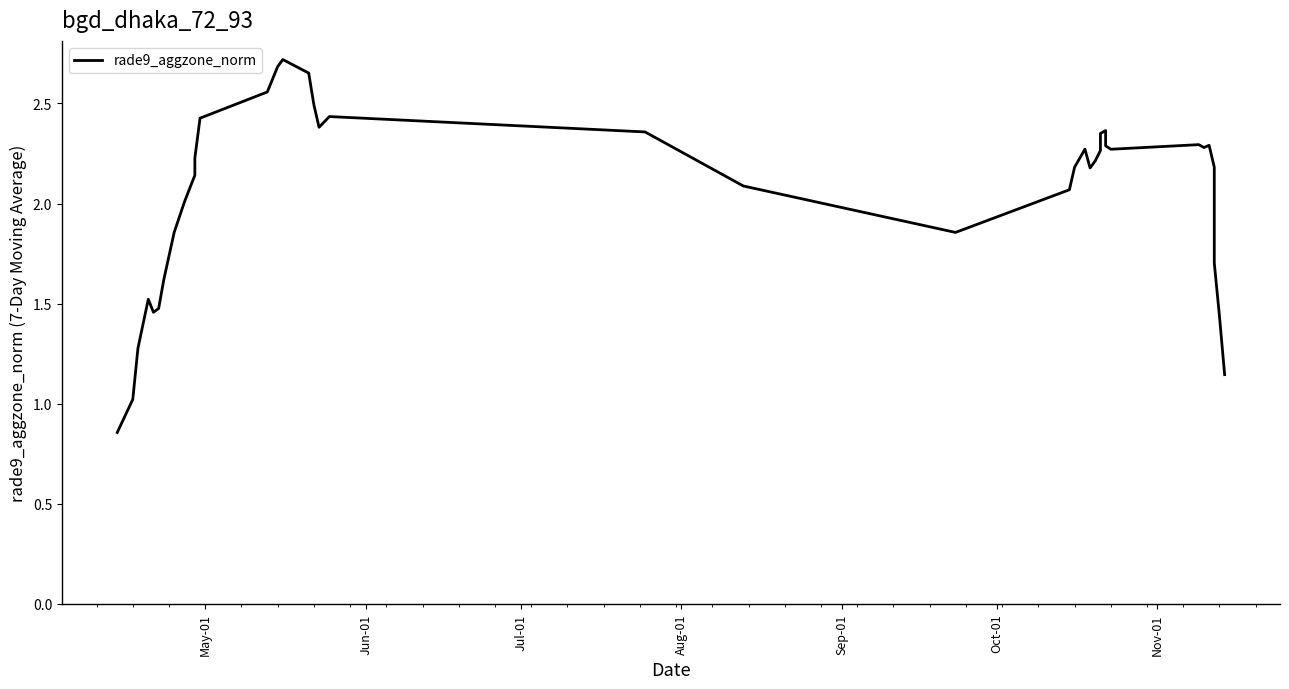

Reading left to right, extract all data points from this chart.

0.9	1.0	1.3	1.5	1.5	1.5	1.6	1.9	2.0	2.1	2.2	2.4	2.6	2.7	2.7	2.7	2.5	2.4	2.4	2.4	2.1	1.9	2.1	2.2	2.3	2.2	2.2	2.3	2.3	2.4	2.3	2.3	2.3	2.3	2.3	2.2	1.7	1.4	1.1